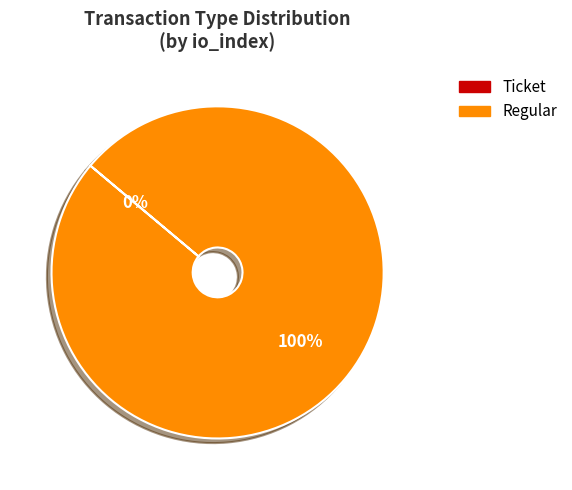

Which slice is the largest?

Regular